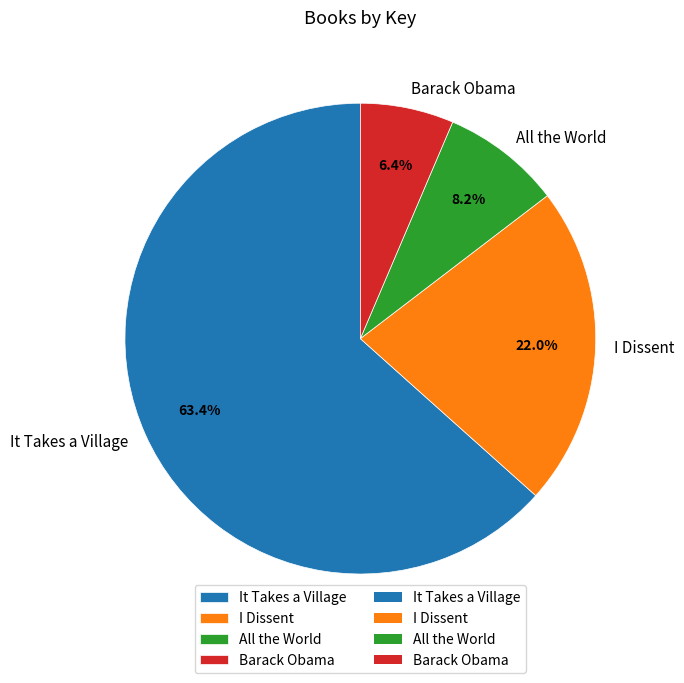

Which slice is the smallest?

Barack Obama